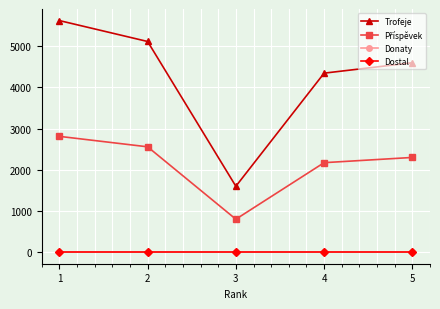

What is the value of the Trofeje point at the 1st from the left?

5624